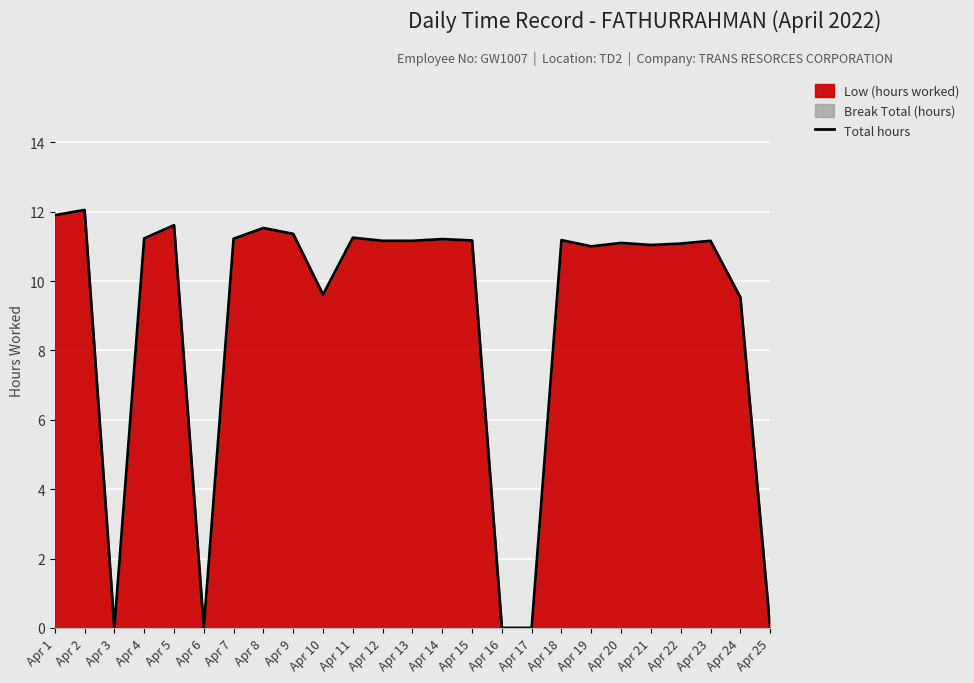

How many series are shown in this chart?

1